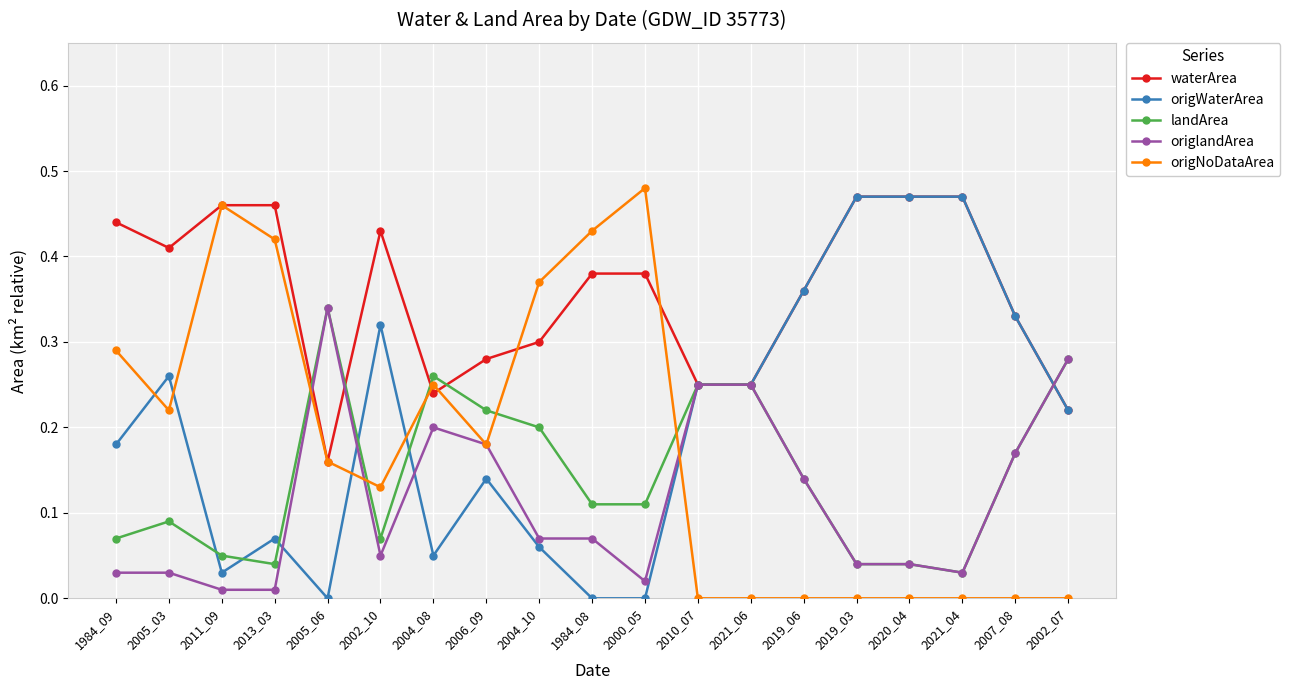

Is the value of origNoDataArea at 1984_09 greater than the value of origlandArea at 2006_09?

Yes